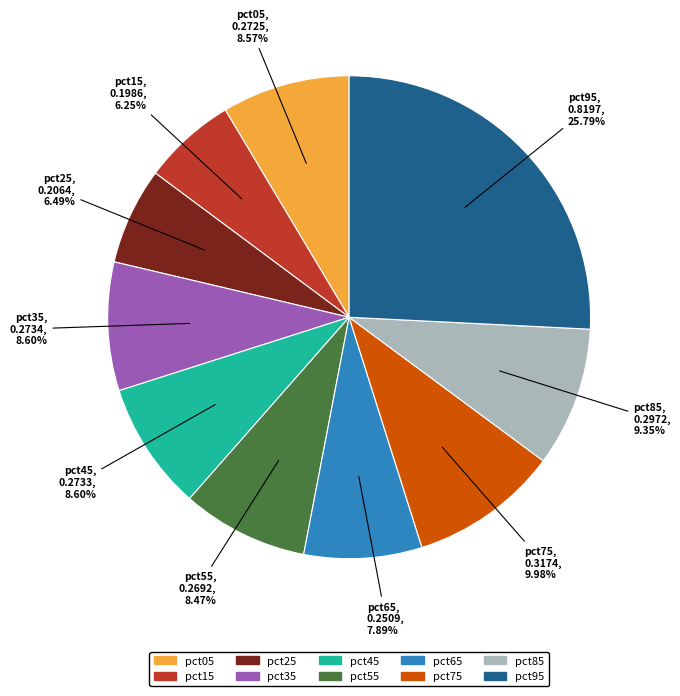

Which slice is the largest?

pct95